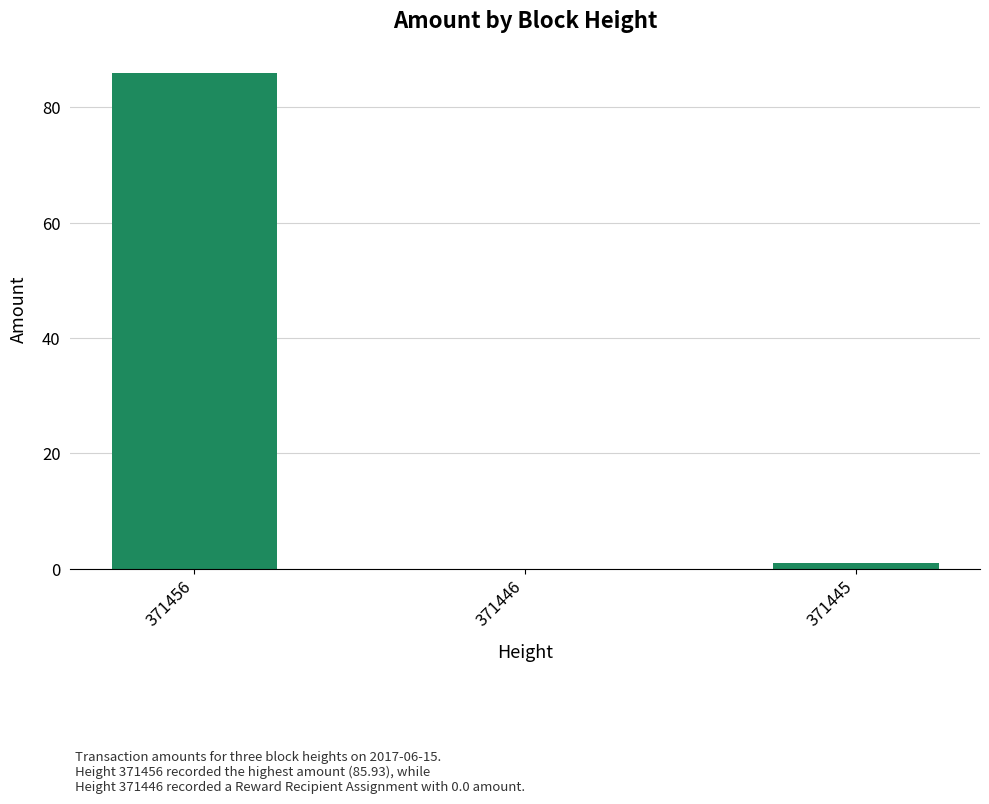

Which category has the highest value across all series?

371456